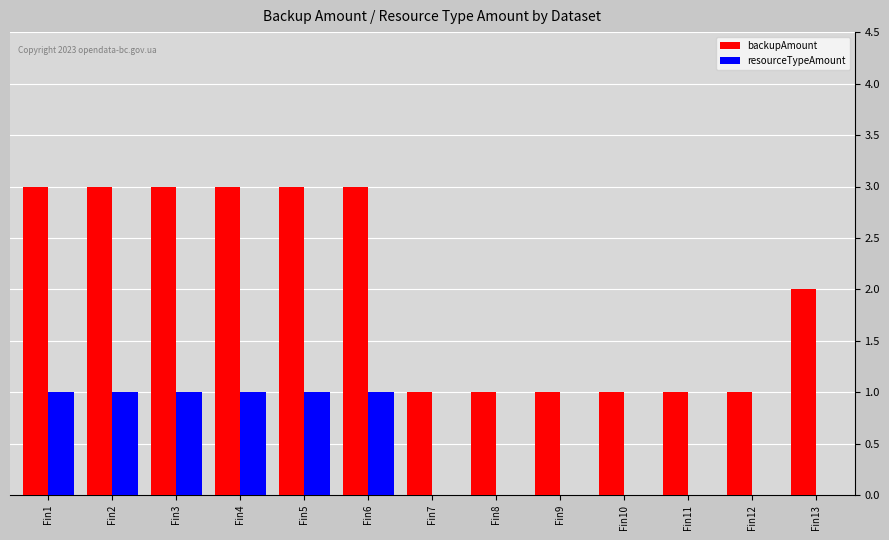

Which series has the largest total across all categories?

backupAmount